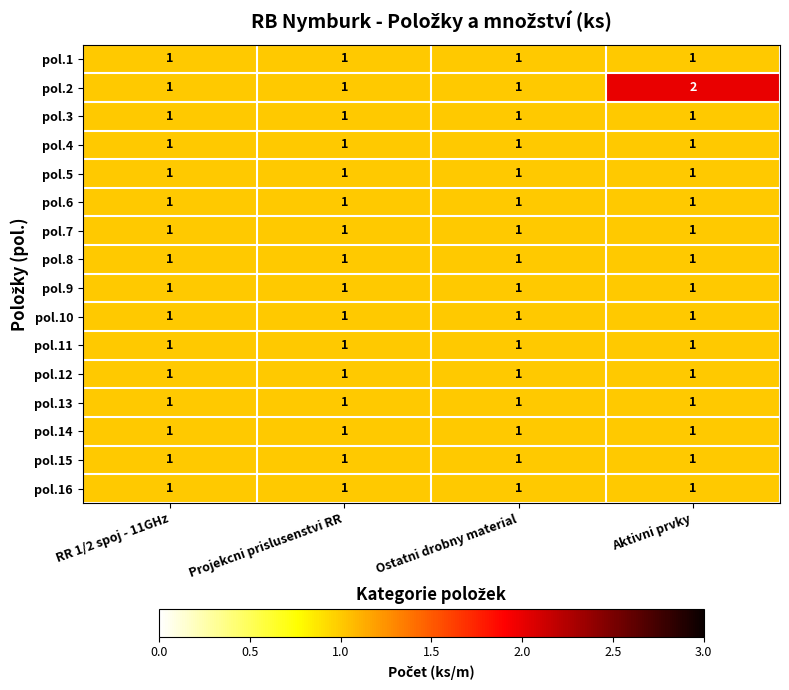

Which category has the highest value across all series?

Aktivni prvky